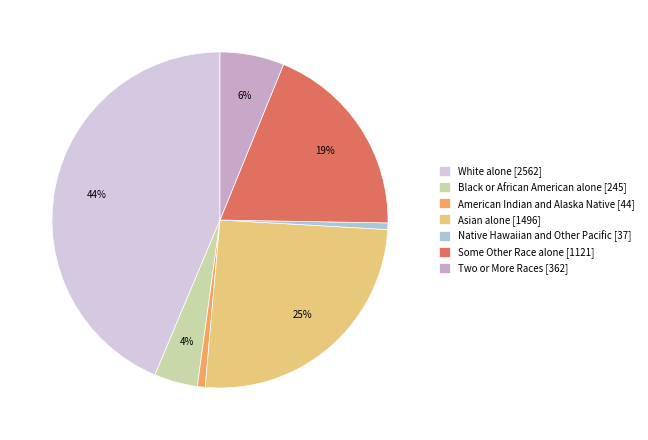

Do Some Other Race alone and Asian alone together represent more than half of the pie?

No